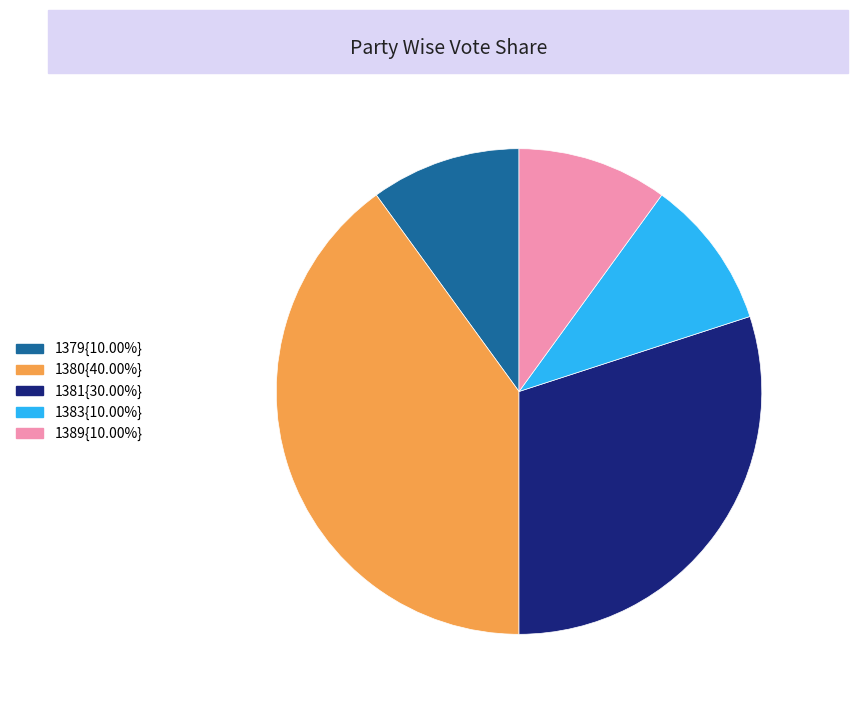

Is there any slice that represents more than half of the pie?

No